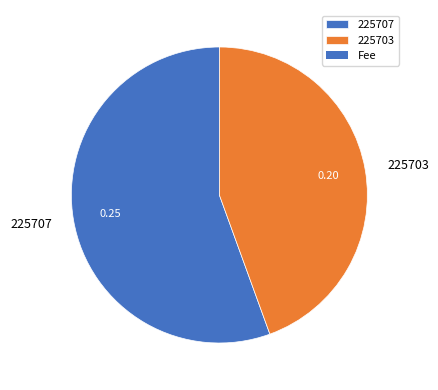

Which has a higher value, 225707 or 225703?

225707